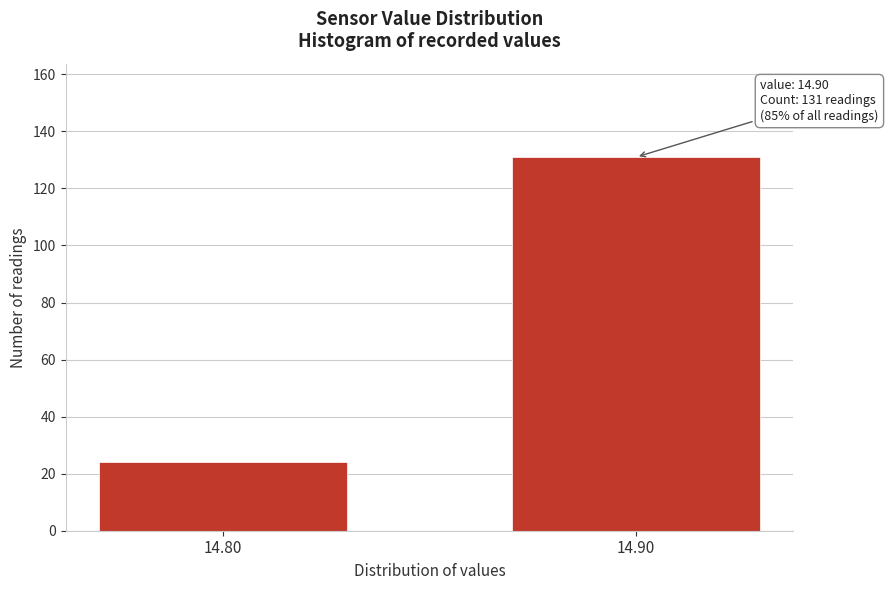

Reading left to right, transcribe all the data shown in this chart.

14.80=24	14.90=131